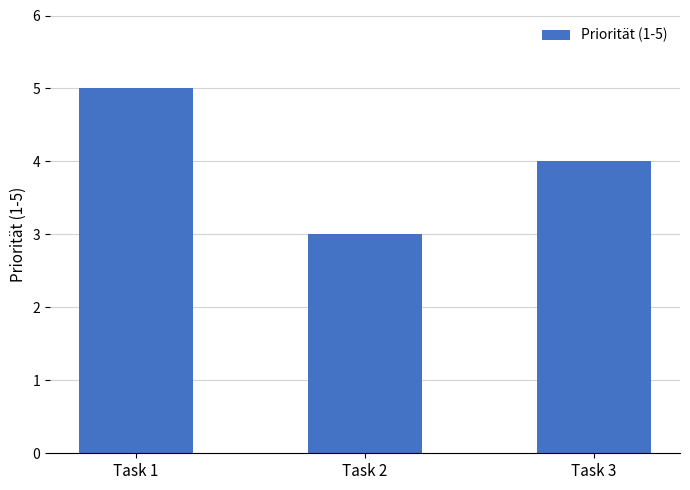

How many bars are there in total?

3